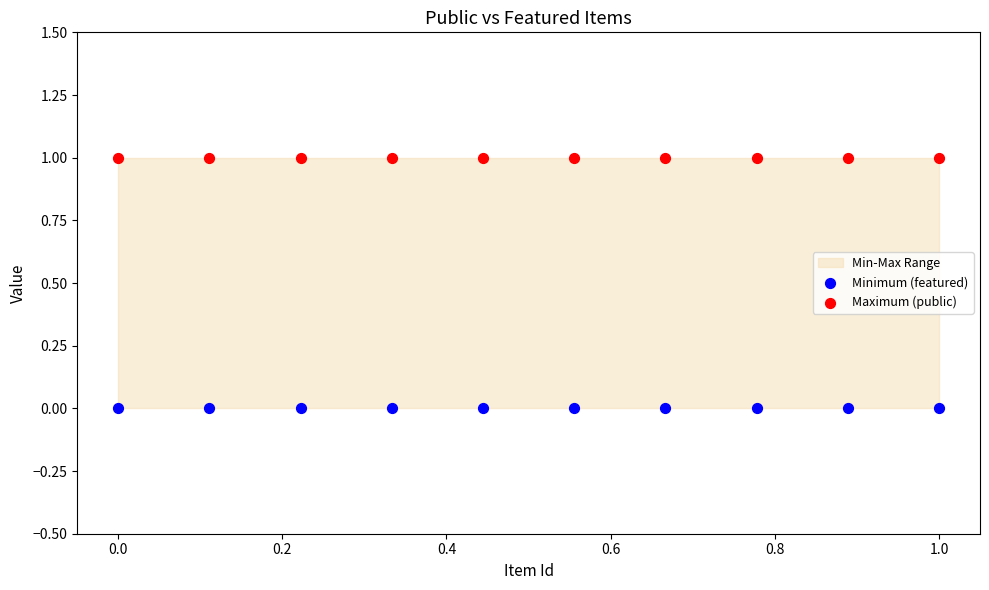

Which series contains the highest Y value?

Maximum (public)